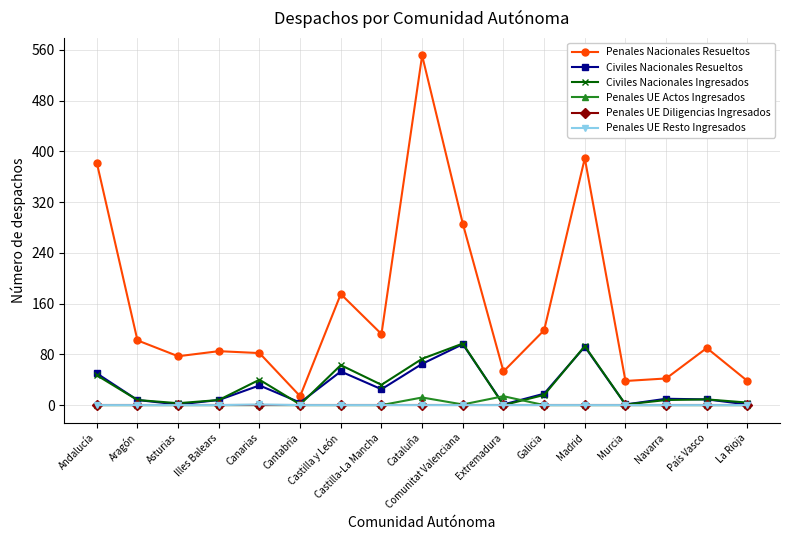

How many lines are shown in the chart?

6